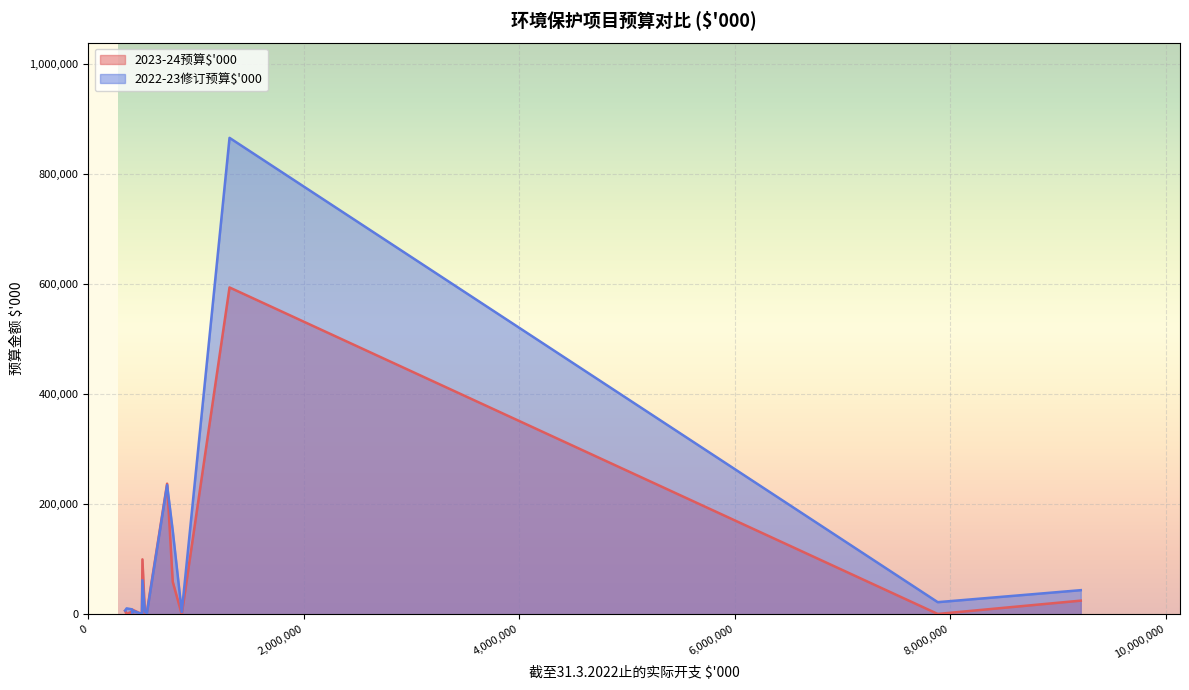

Reading left to right, what are all the values shown in this chart?

2023-24预算$'000: 0=500	1=46970	2=5000	3=3250	4=5000	5=800	6=88540	7=27790	8=77450	9=43000	10=31310	11=2599	12=396	13=25000	14=9996	15=5800	16=713	17=400	18=7143	19=100000	20=6201	21=1000	22=200	23=593920	24=284000	25=21000	26=237454	27=14477	28=10470	29=2090	30=100	31=21864	32=143403	33=1110	34=8510	35=80000	36=1960	37=59315	38=11220	39=104000
2022-23修订预算$'000: 0=490	1=55400	2=9260	3=5100	4=2440	5=22206	6=68450	7=19800	8=33390	9=3090	10=34880	11=16150	12=600	13=44000	14=4400	15=2210	16=10920	17=1400	18=60304	19=62000	20=7000	21=1708	22=4250	23=865660	24=265000	25=98000	26=234989	27=53190	28=36074	29=3250	30=2020	31=37529	32=148000	33=2500	34=7000	35=80660	36=1500	37=152000	38=0	39=77000